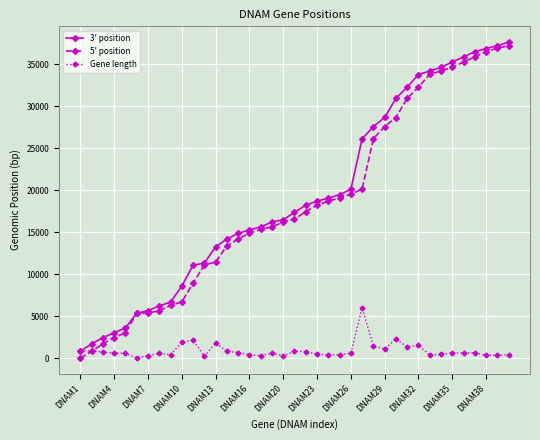

How many distinct data groups are displayed?

3